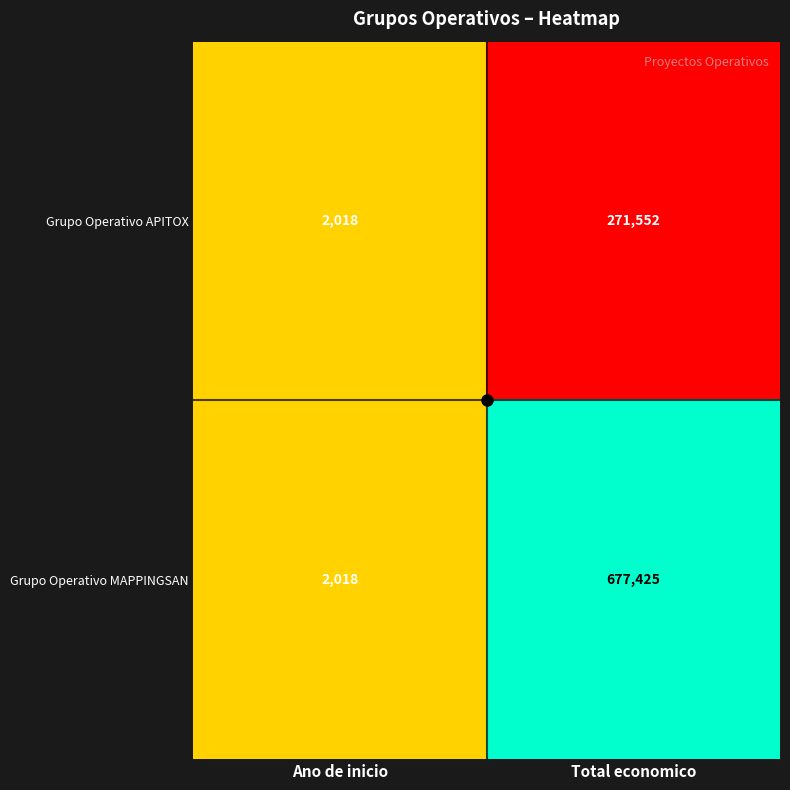

What is the average value of the Grupo Operativo MAPPINGSAN series?

339722